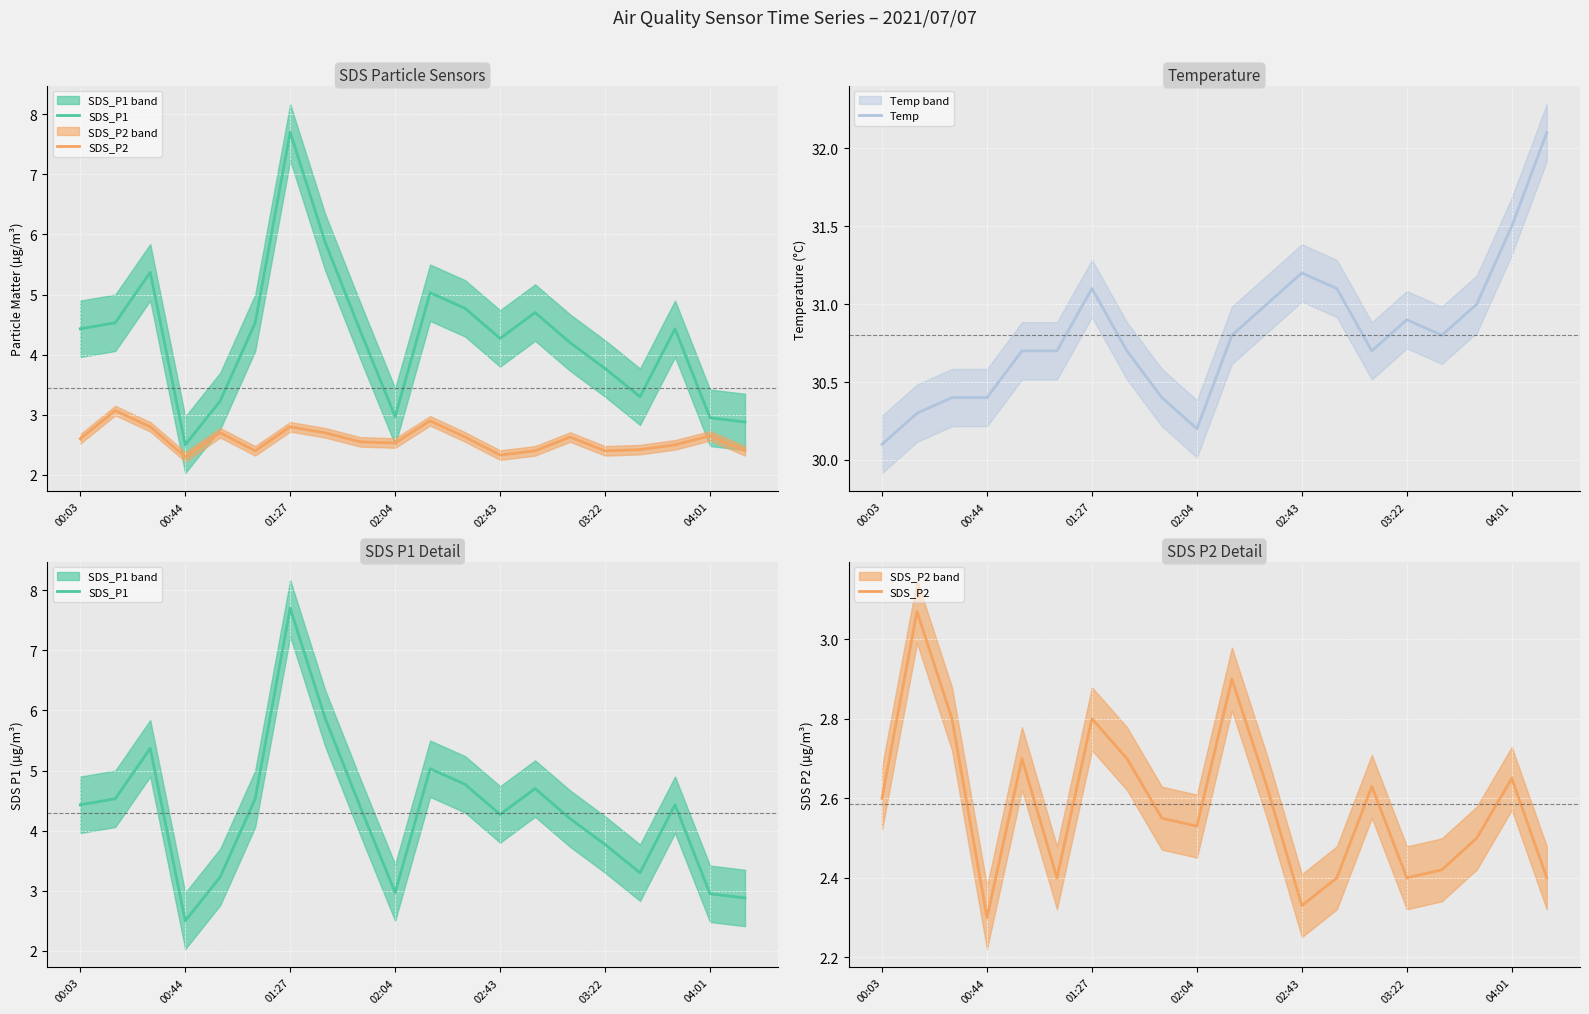

What is the label of the 14th point from the left?

13